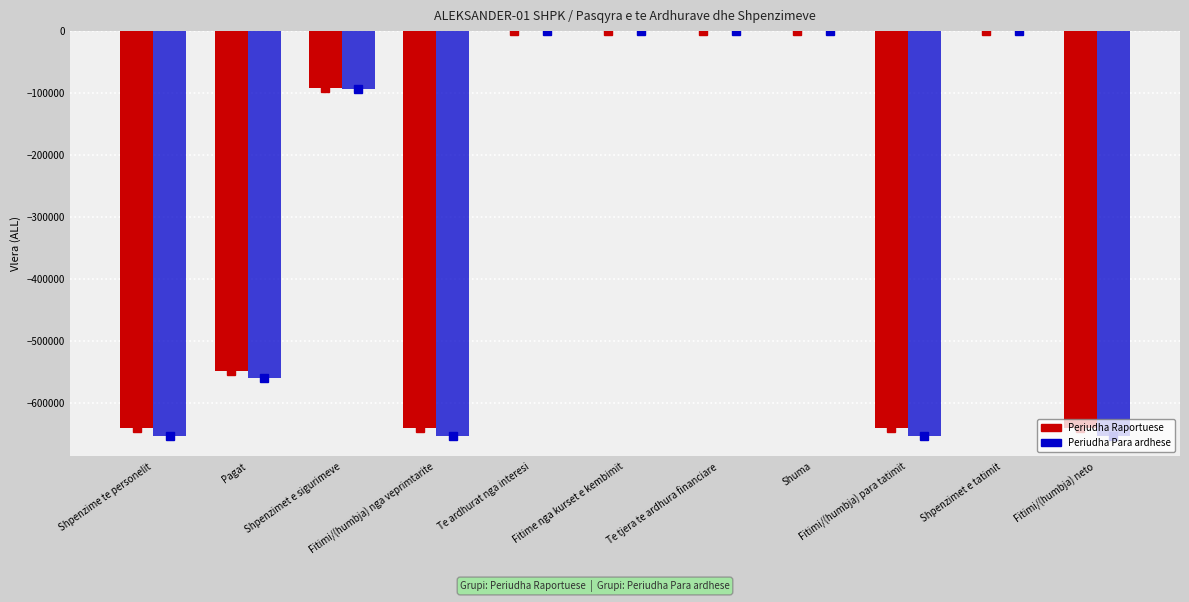

What is the sum of all Periudha Raportuese values?

-3198640